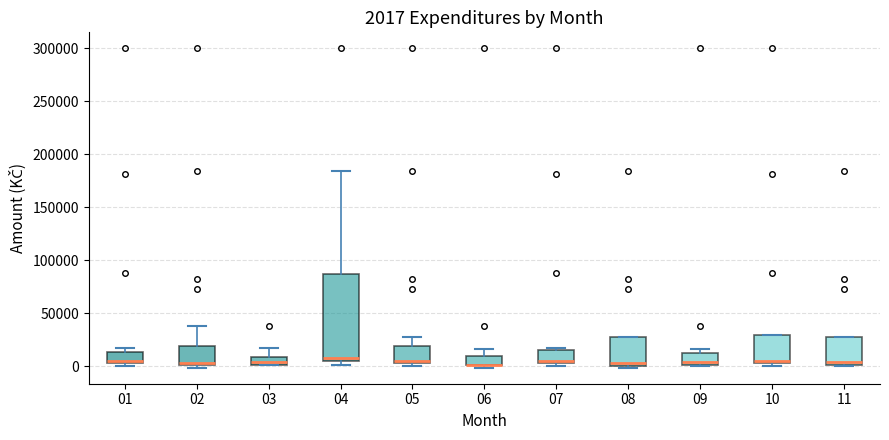

Which box is the tallest, from its lower edge to its upper edge?

04